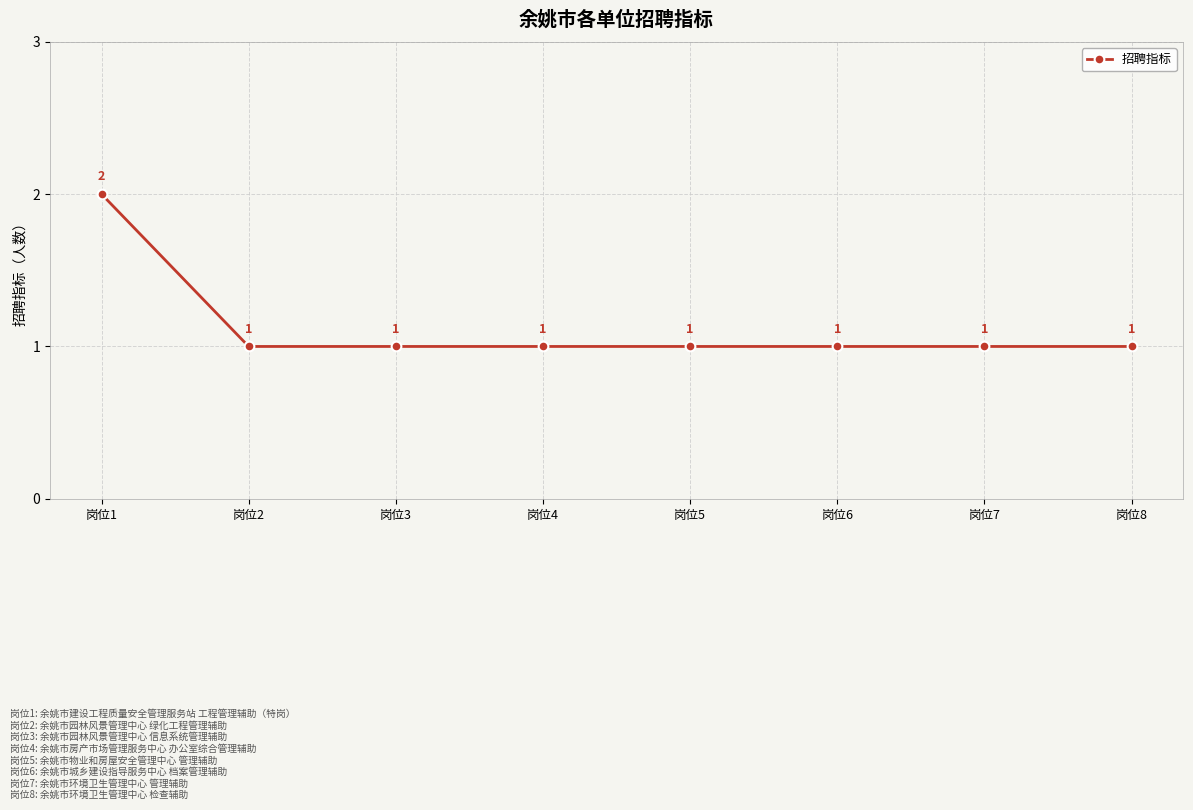

What is the greatest value displayed?

2